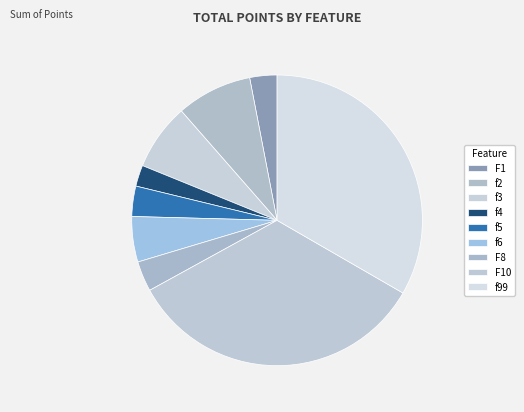

Does f3 account for over 50% of the chart?

No